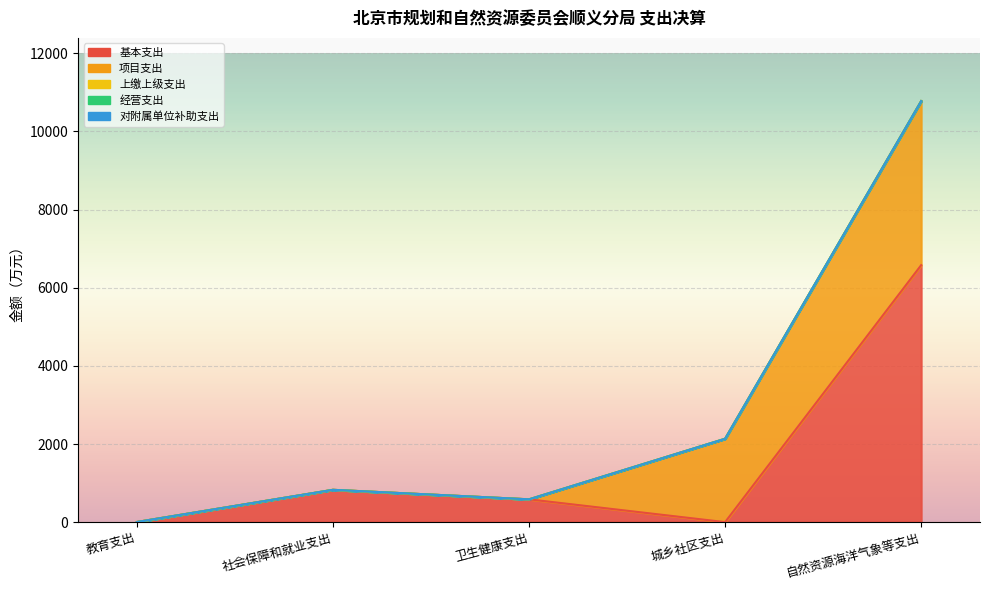

The value of 经营支出 at 教育支出 is 0.0. True or false?

True